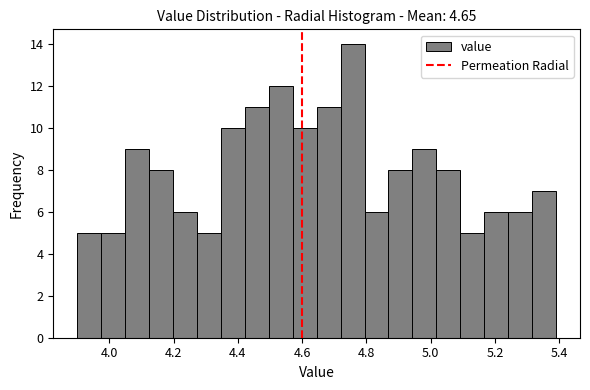

Read against the x-axis, roughly where is the centre of the tallest bar?

4.76